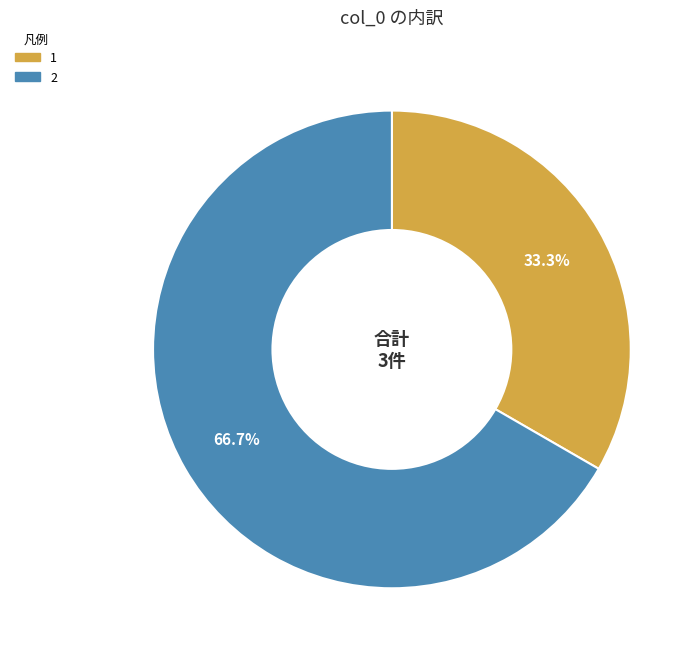

To the nearest percent, what percentage of the pie is 2?

67%